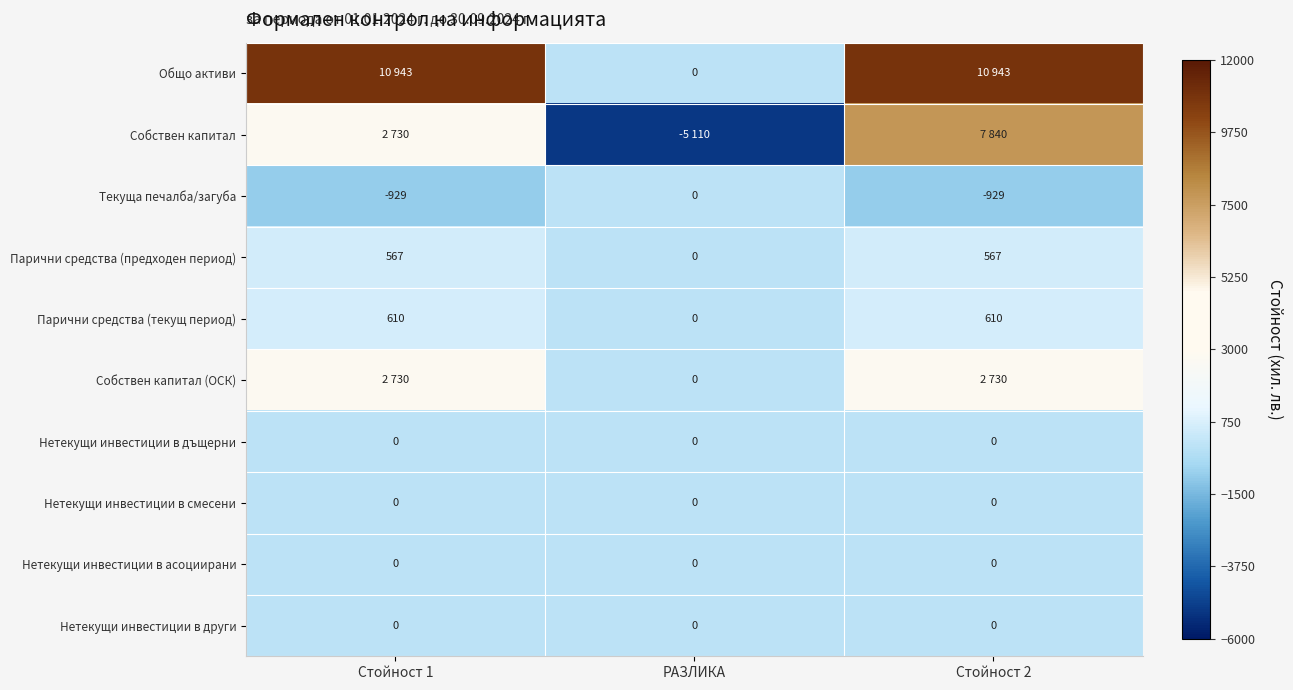

The value of Парични средства (предходен период) at Стойност 2 is 999. True or false?

False